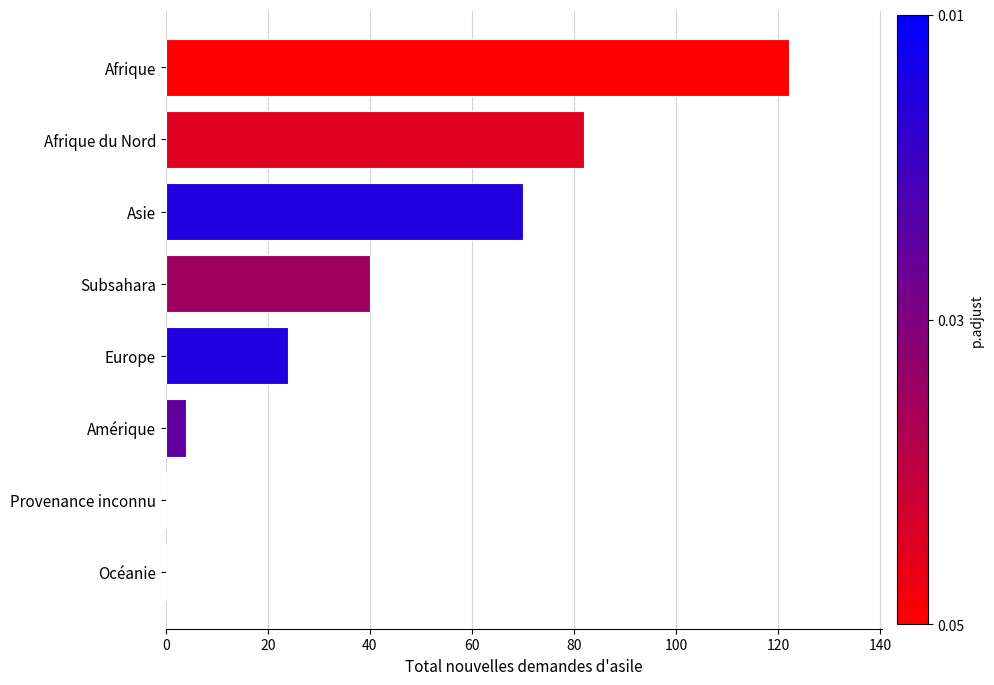

What is the maximum value shown in the chart?

122